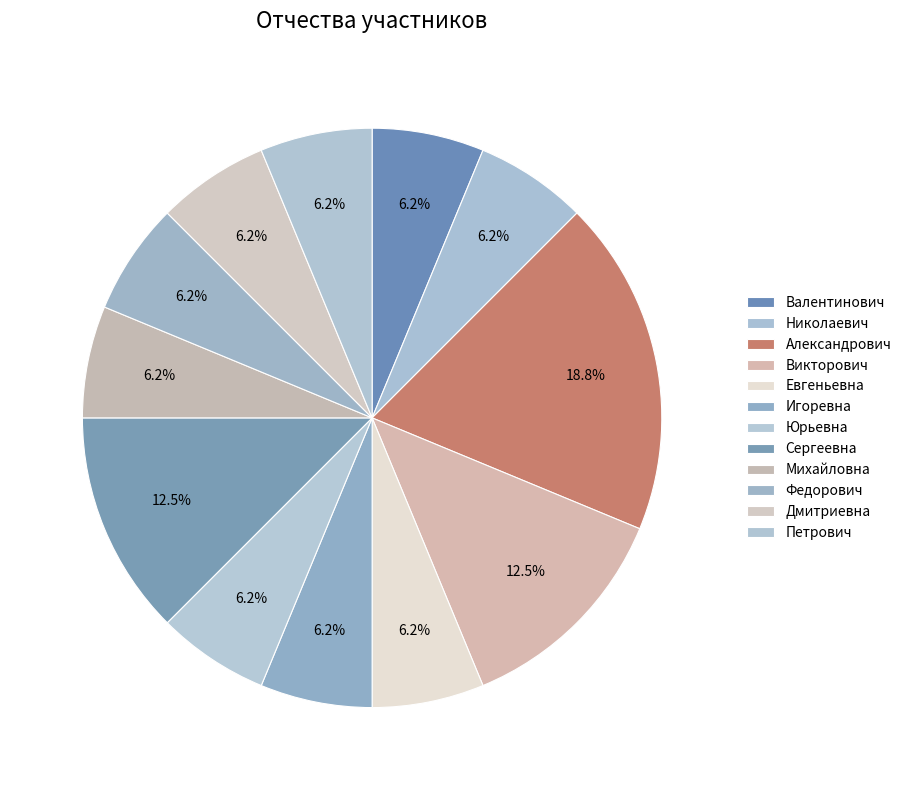

Is Михайловна the majority of the pie?

No